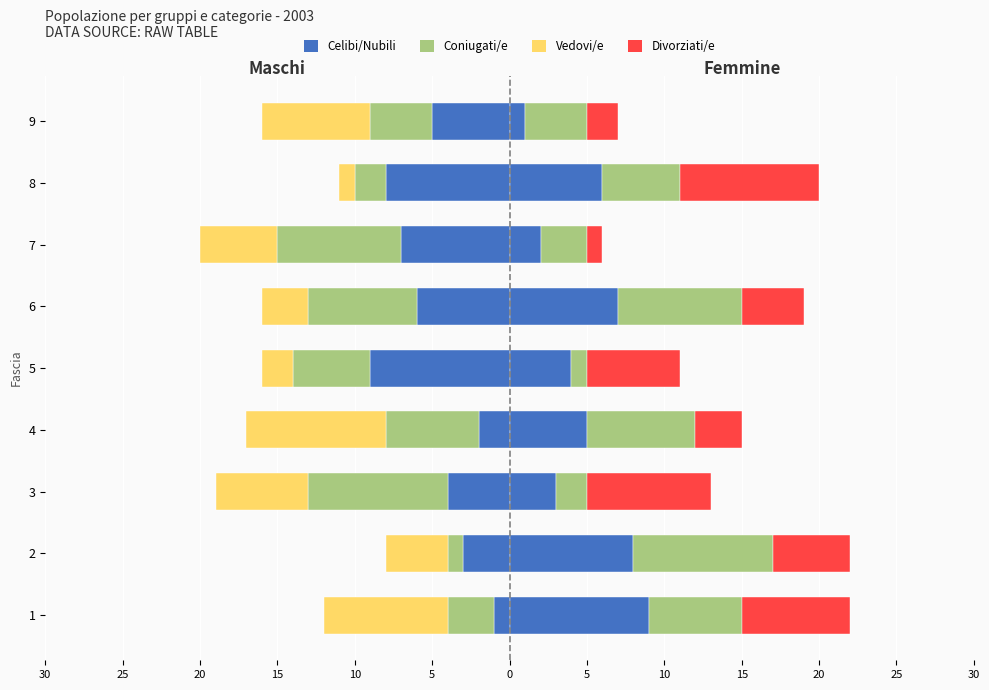

What is the sum of all Coniugati/e values?

-45